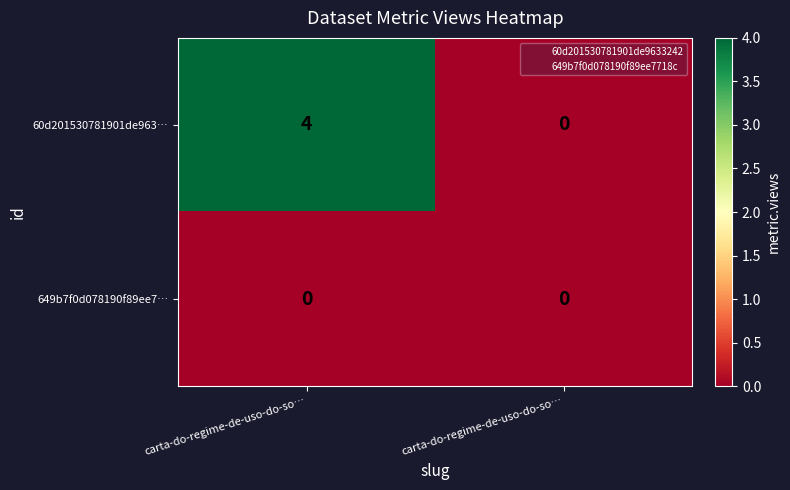

What is the total value across all series at carta-do-regime-de-uso-do-so…?

4